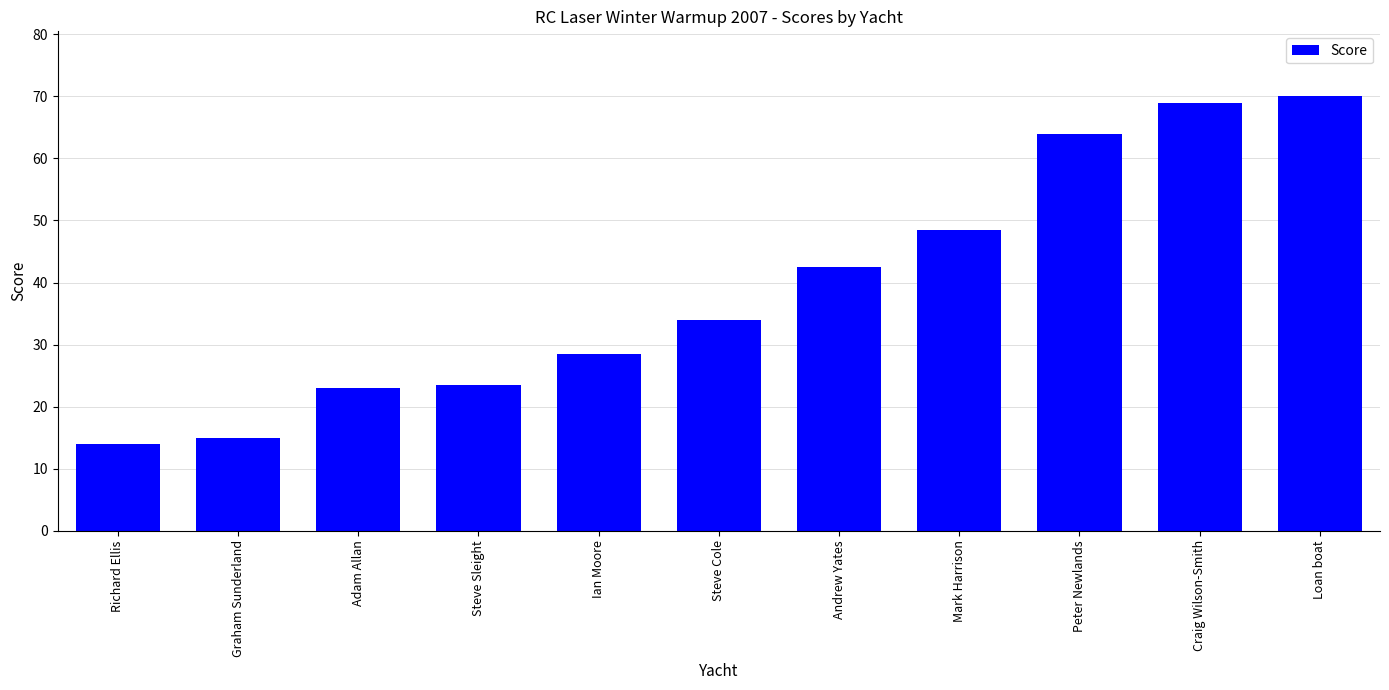

What is the sum of all values?

432.0